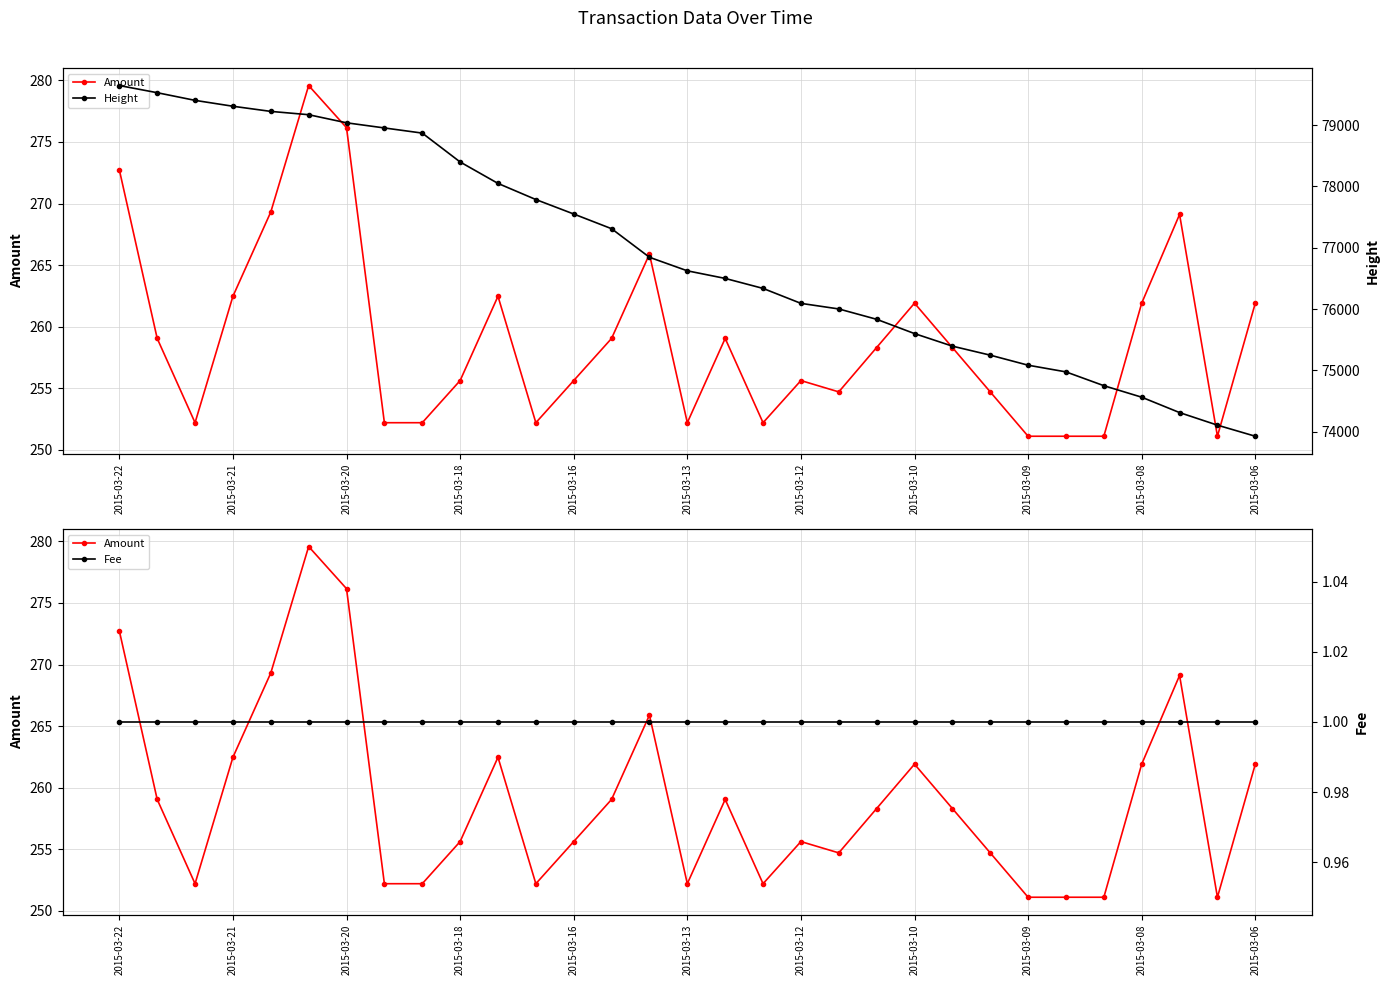

How many categories are shown in the chart?

31